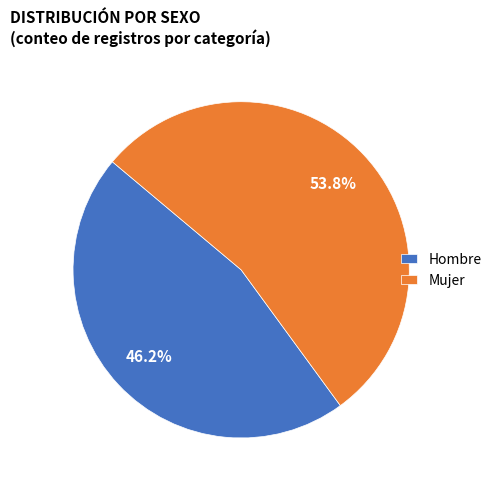

Does Hombre represent more than half of the total?

No